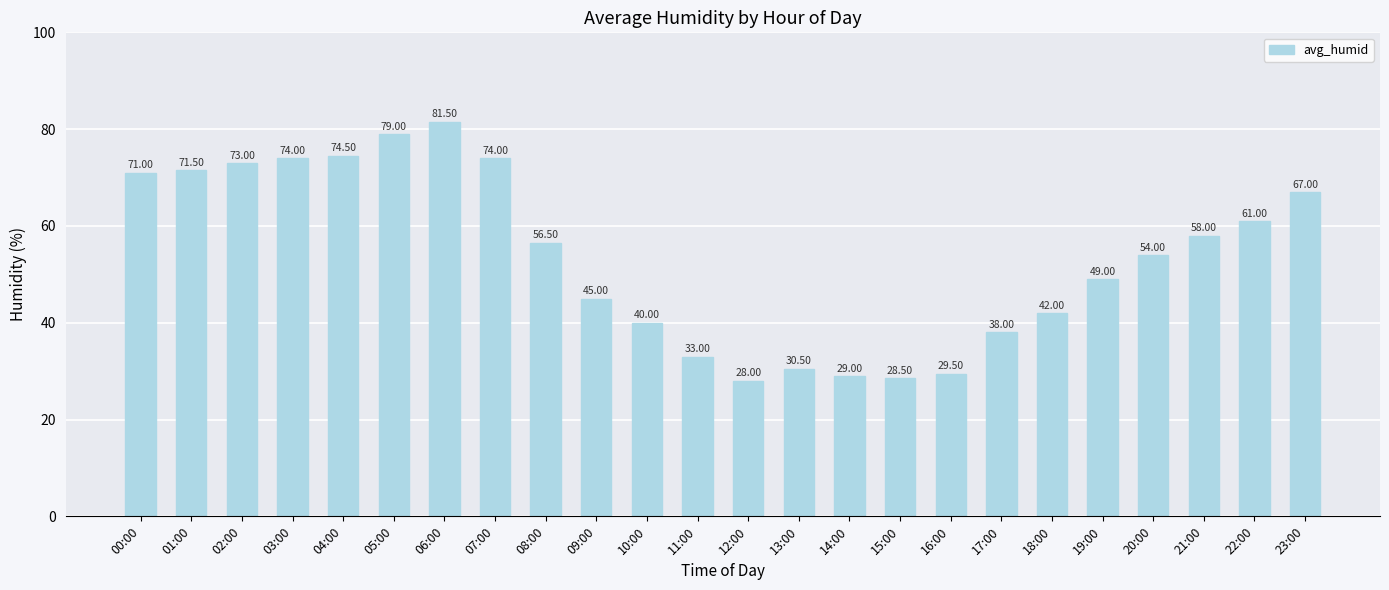

What is the sum of all values?

1287.5